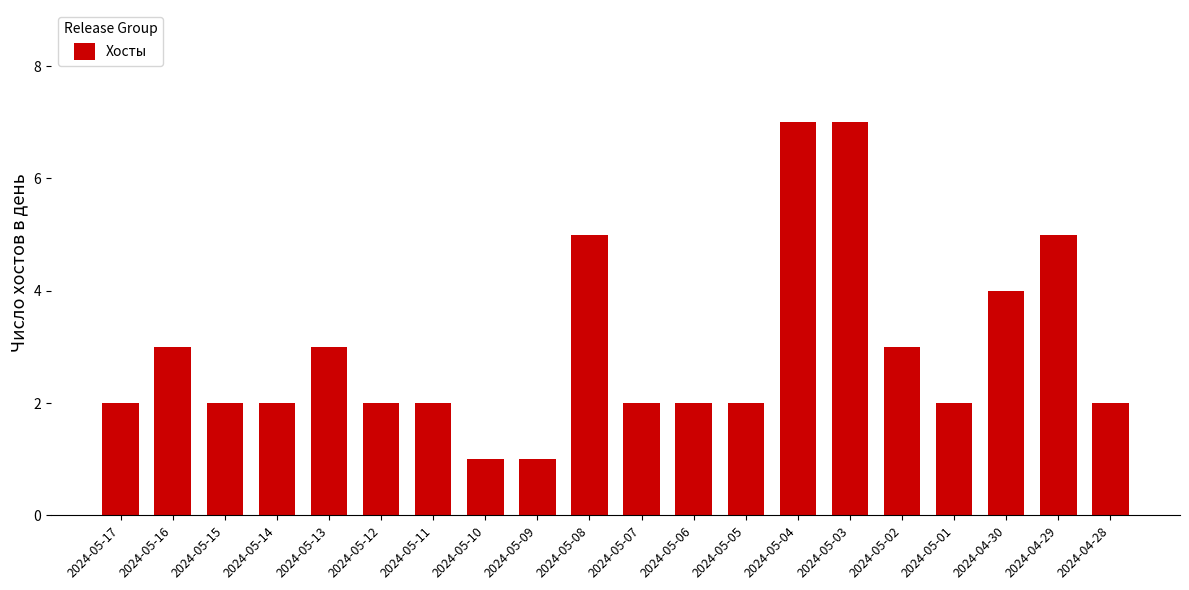

True or false: the data shows 3 at 2024-05-05.

False